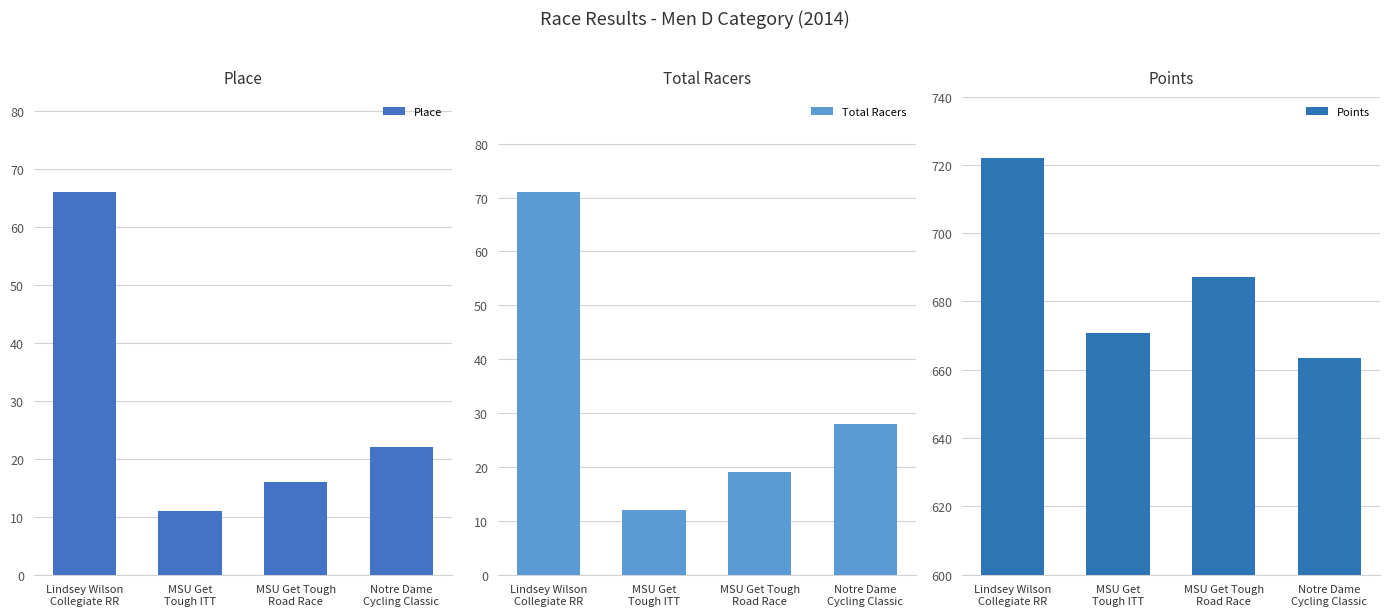

At how many categories does at least one series exceed 569?

4